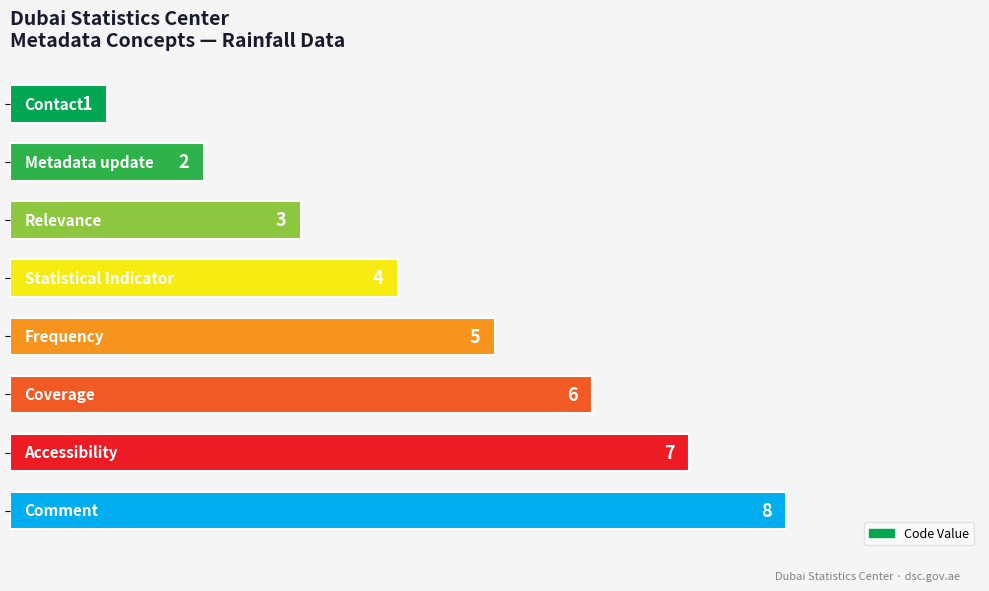

What is the value of the 4th bar from the top?

4